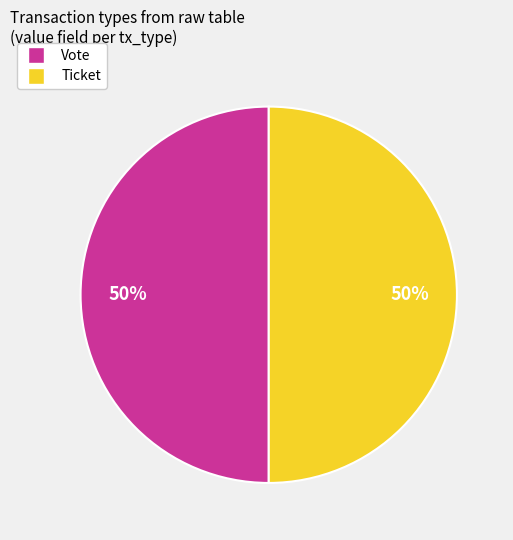

To the nearest percent, what is the average slice percentage?

50%